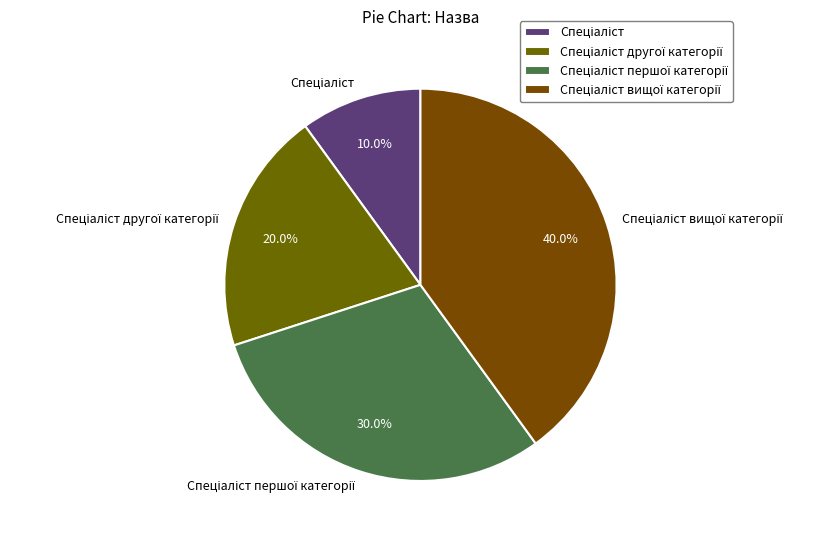

Is there a majority slice in this chart?

No